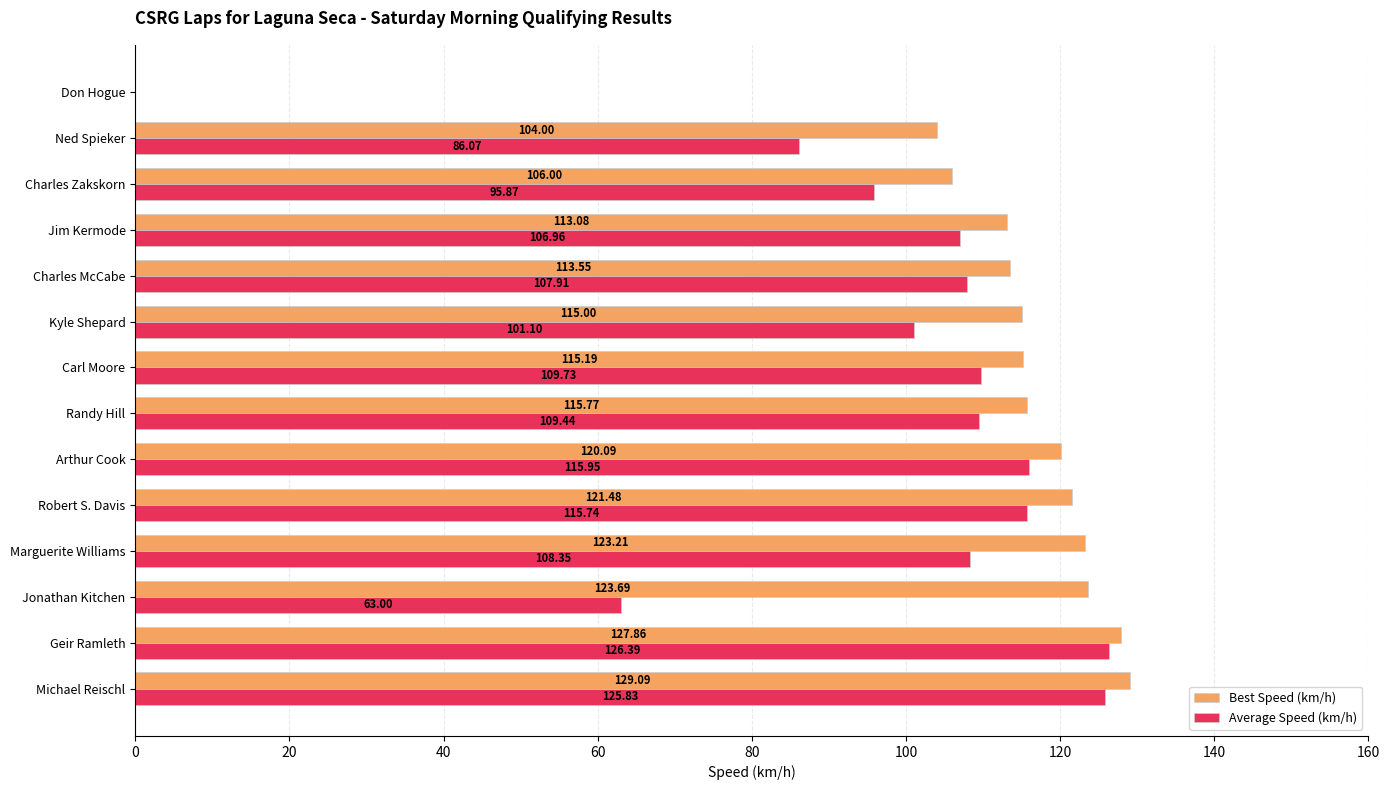

At which category is the sum across all series the highest?

Michael Reischl